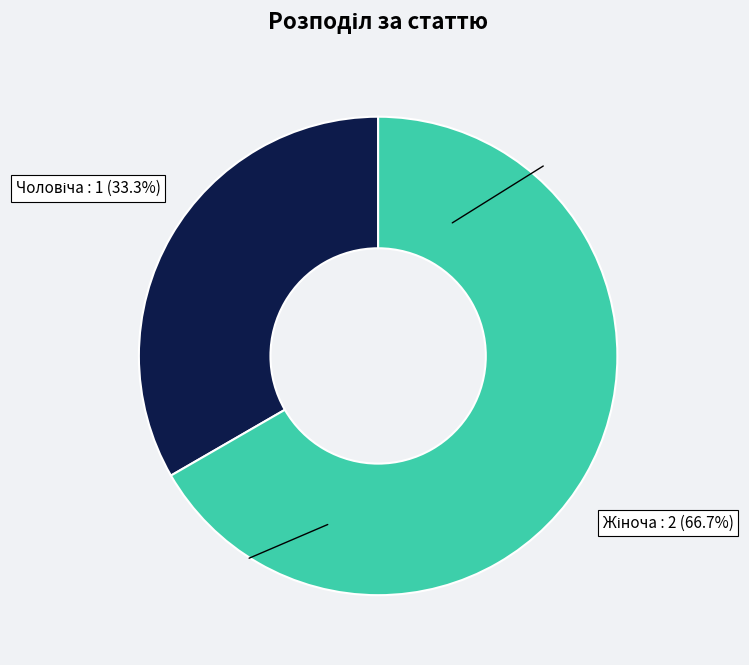

How many slices are in this pie chart?

2